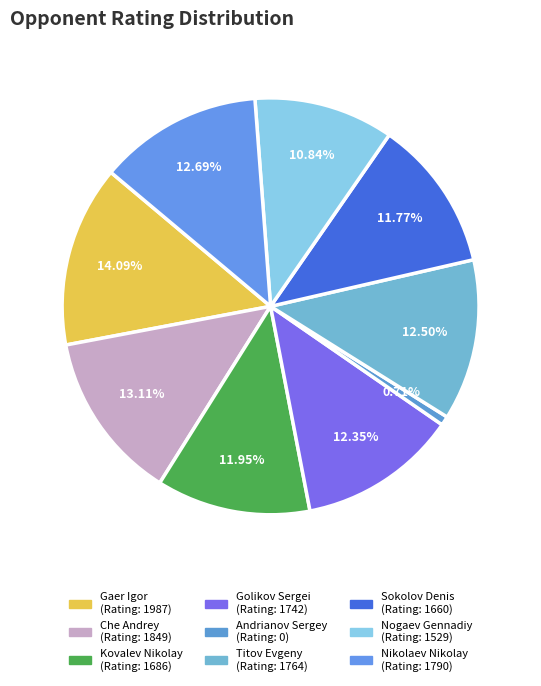

Which slice is the smallest?

Andrianov Sergey